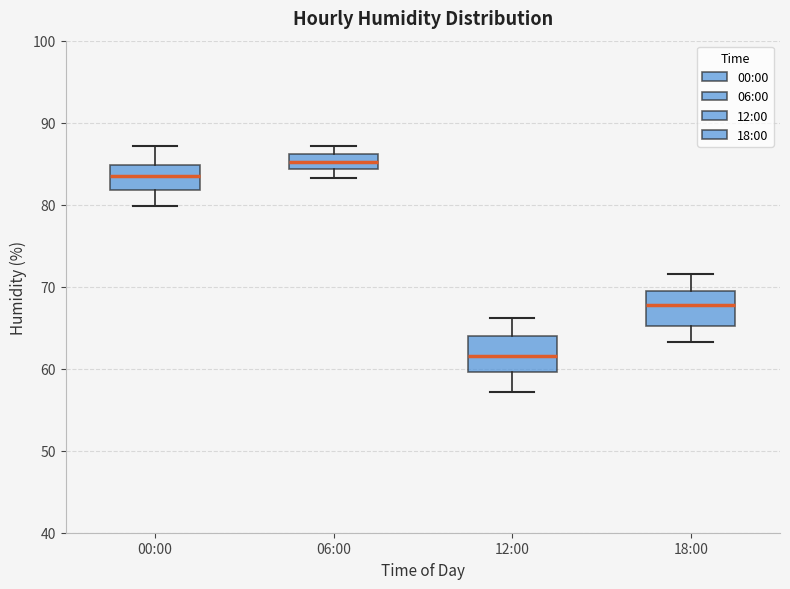

Where does the upper whisker of the box for 18:00 end on the y-axis? The values are not printed on the chart, so give them approximately, as read against the axis.

72